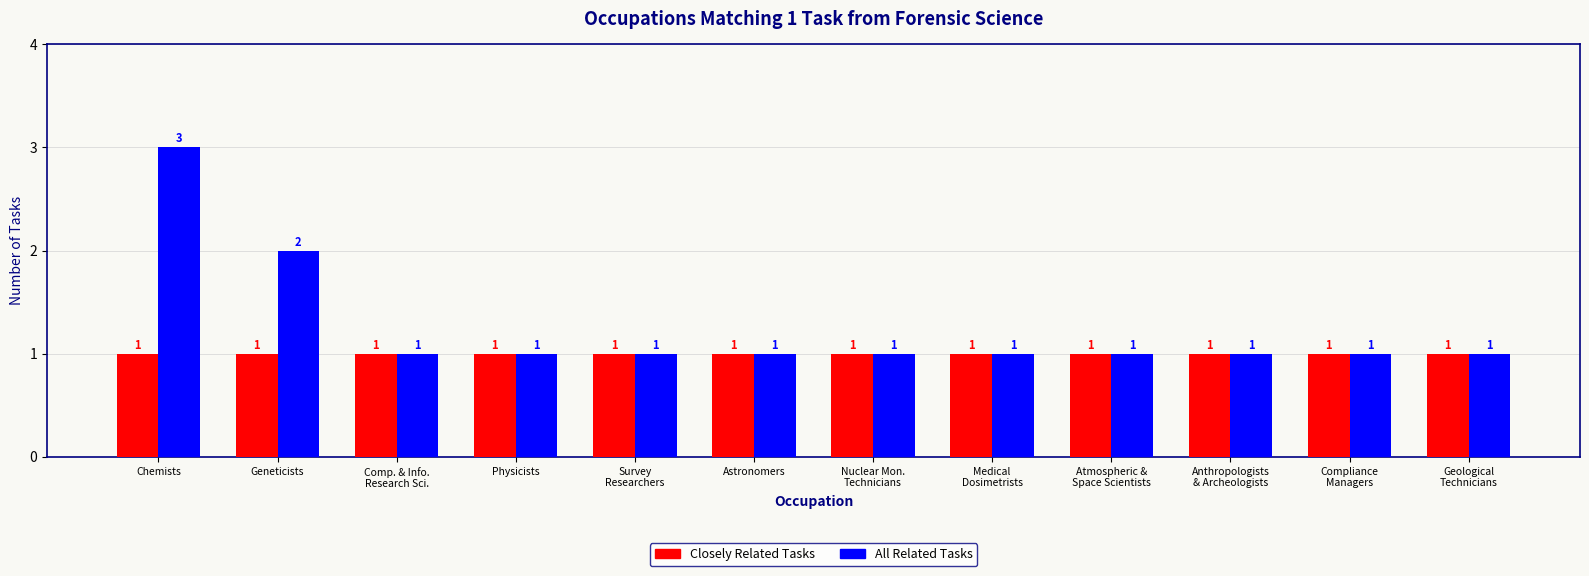

What is the greatest value displayed?

3